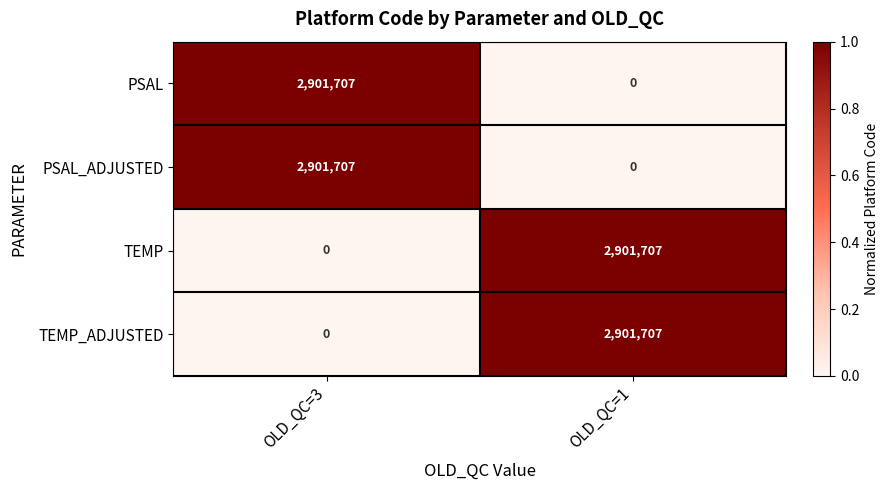

How many values in PSAL are above zero?

1